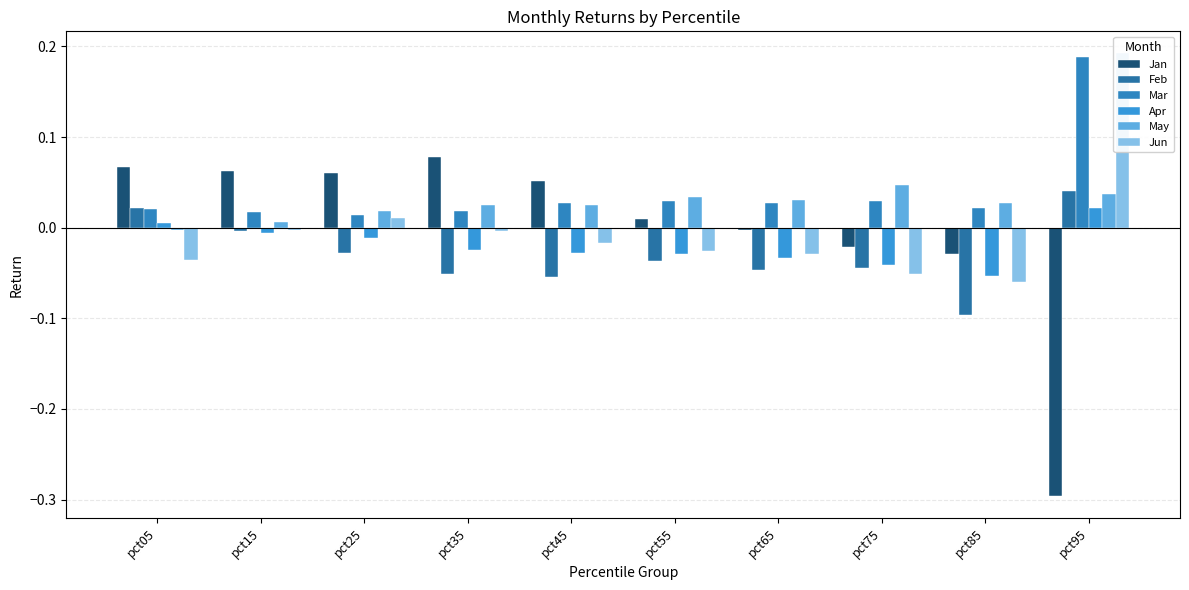

Which series changed the most between pct25 and pct35?

Feb